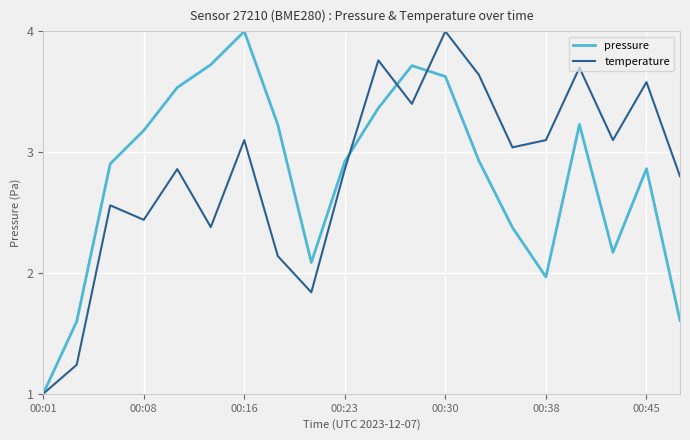

What is the smallest value displayed?

1.0